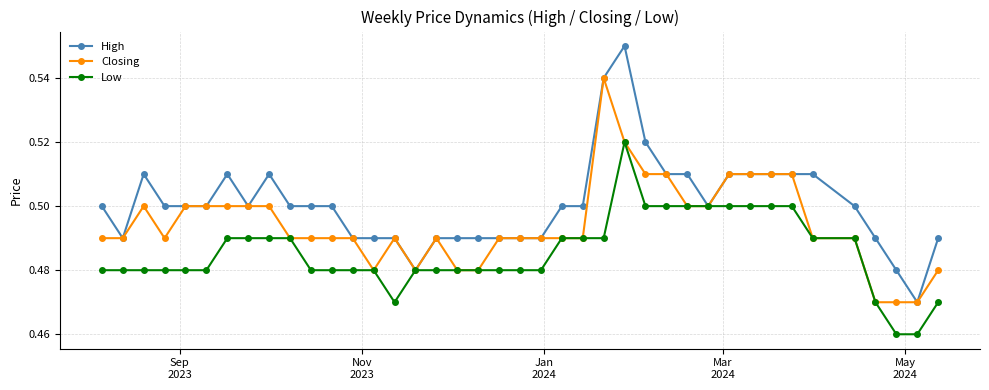

True or false: Closing has more than 0 interior local peaks.

True